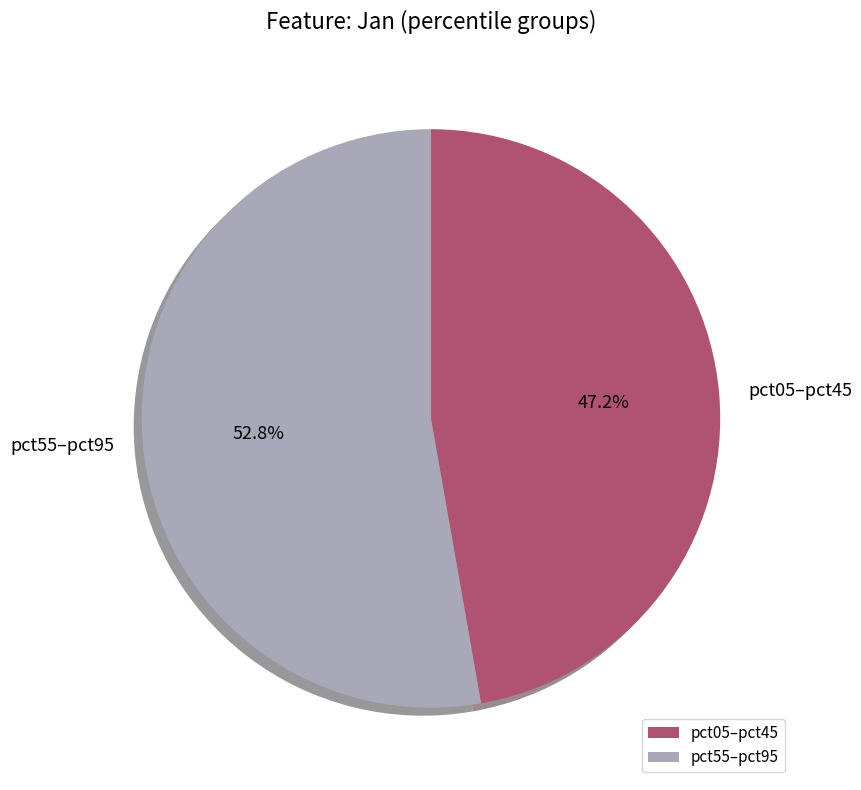

What is the largest slice in the pie chart?

pct55–pct95